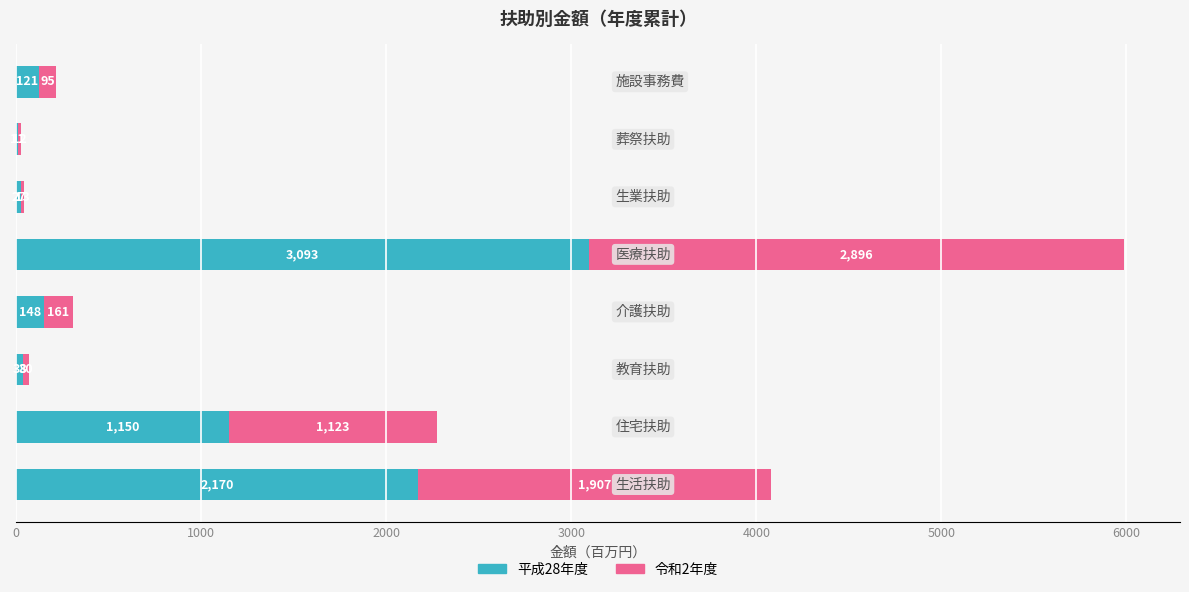

Reading left to right, what are all the values shown in this chart?

平成28年度: 2170.5	1150.2	38.0	147.9	3092.6	26.6	11.3	120.6
令和2年度: 1906.8	1122.8	29.7	160.7	2896.2	13.0	12.2	94.9